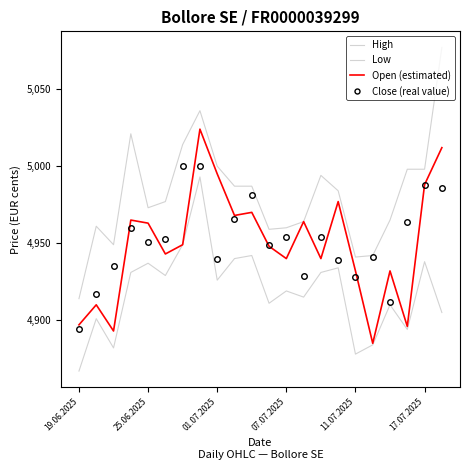

True or false: Close (real value) and Low intersect in this chart.

False